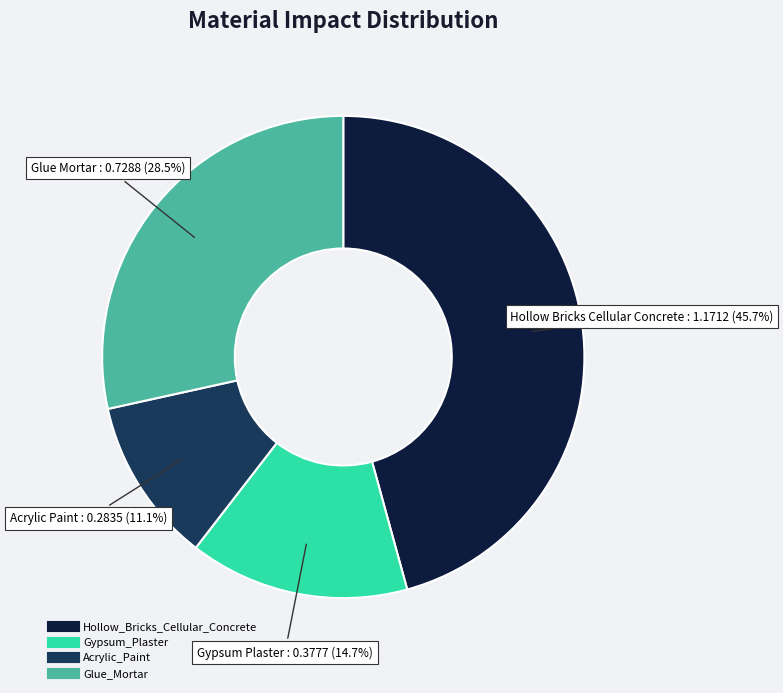

Count the number of slices in the pie.

4